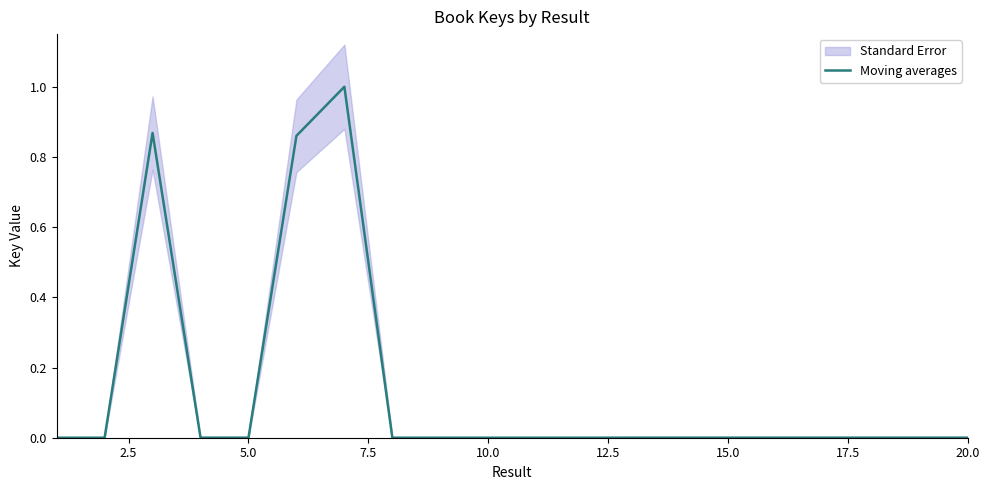

Reading right to left, what are all the values shown in this chart?

0.0	0.0	0.0	0.0	0.0	0.0	0.0	0.0	0.0	0.0	0.0	0.0	0.0	1.0	0.9	0.0	0.0	0.9	0.0	0.0